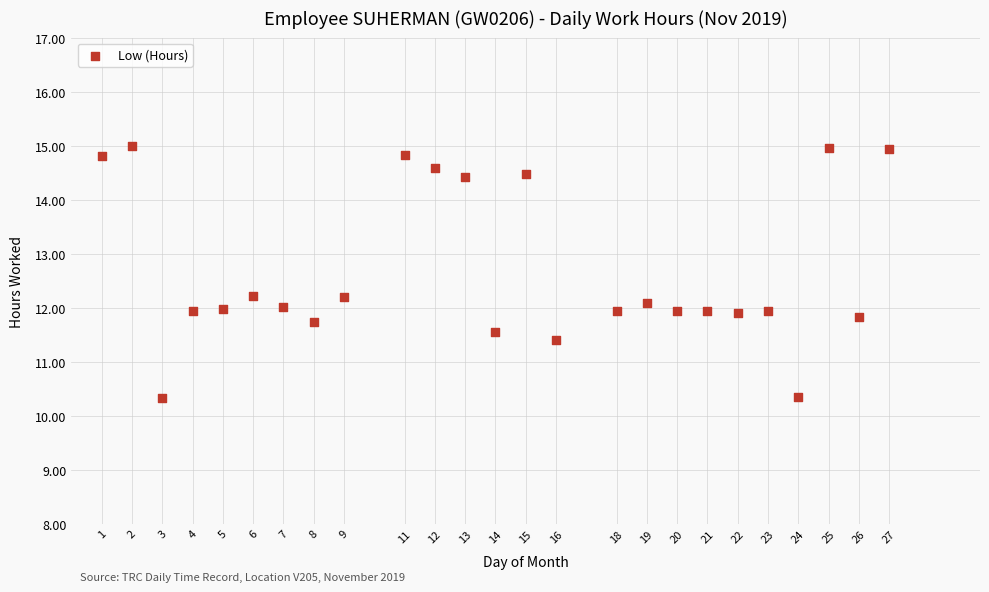

What is the range of Y values (max minus min)?

4.7